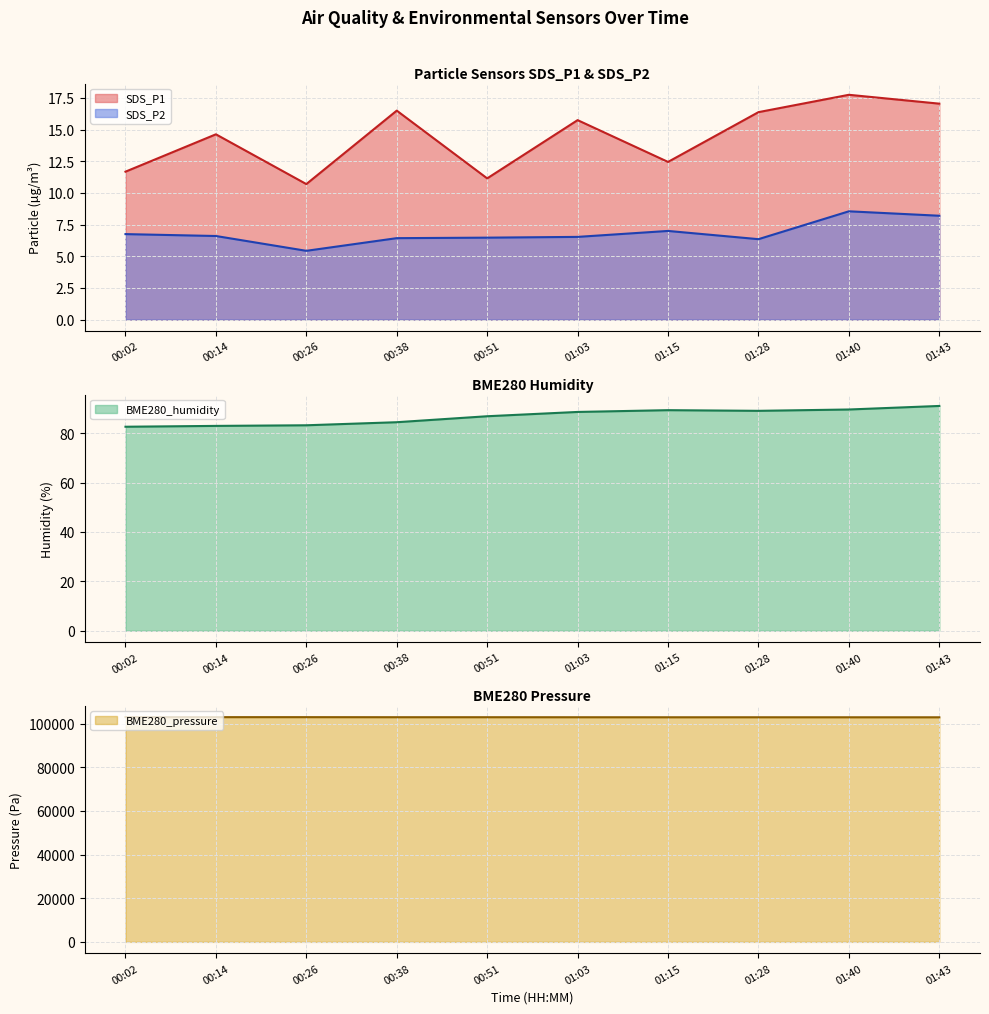

Reading right to left, list all the values displayed in this chart.

SDS_P1: 17.1	17.8	16.4	12.4	15.8	11.2	16.5	10.7	14.6	11.7
SDS_P2: 8.2	8.6	6.3	7.0	6.5	6.5	6.4	5.4	6.6	6.8
BME280_humidity: 91.0	89.6	89.1	89.3	88.6	86.9	84.5	83.2	83.0	82.6
BME280_pressure: 102918.2	102925.1	102933.1	102928.9	102943.8	102956.8	102959.5	102984.2	102989.5	103014.1